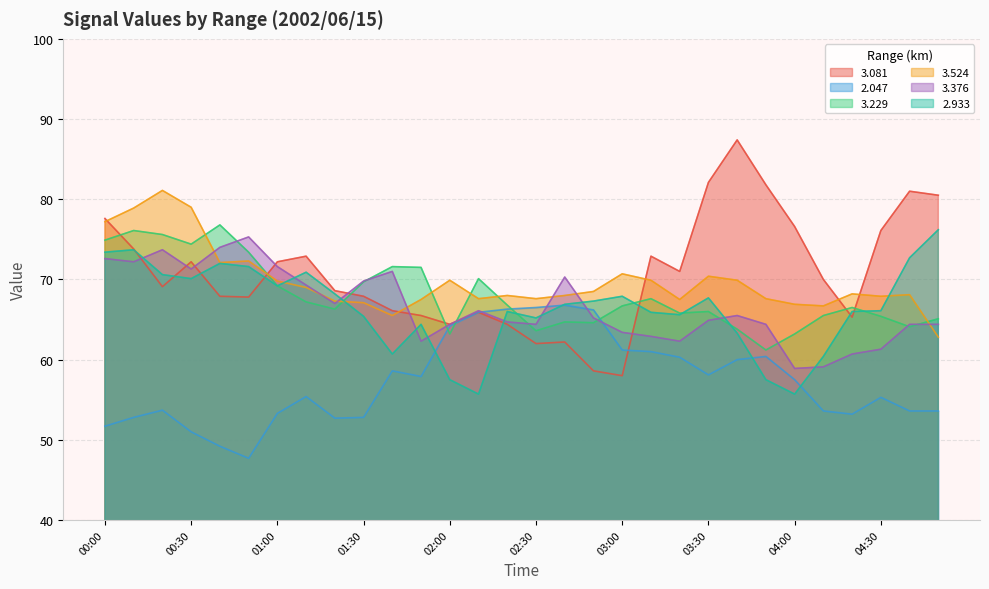

What are all the series names shown in the legend?

3.081, 2.047, 3.229, 3.524, 3.376, 2.933